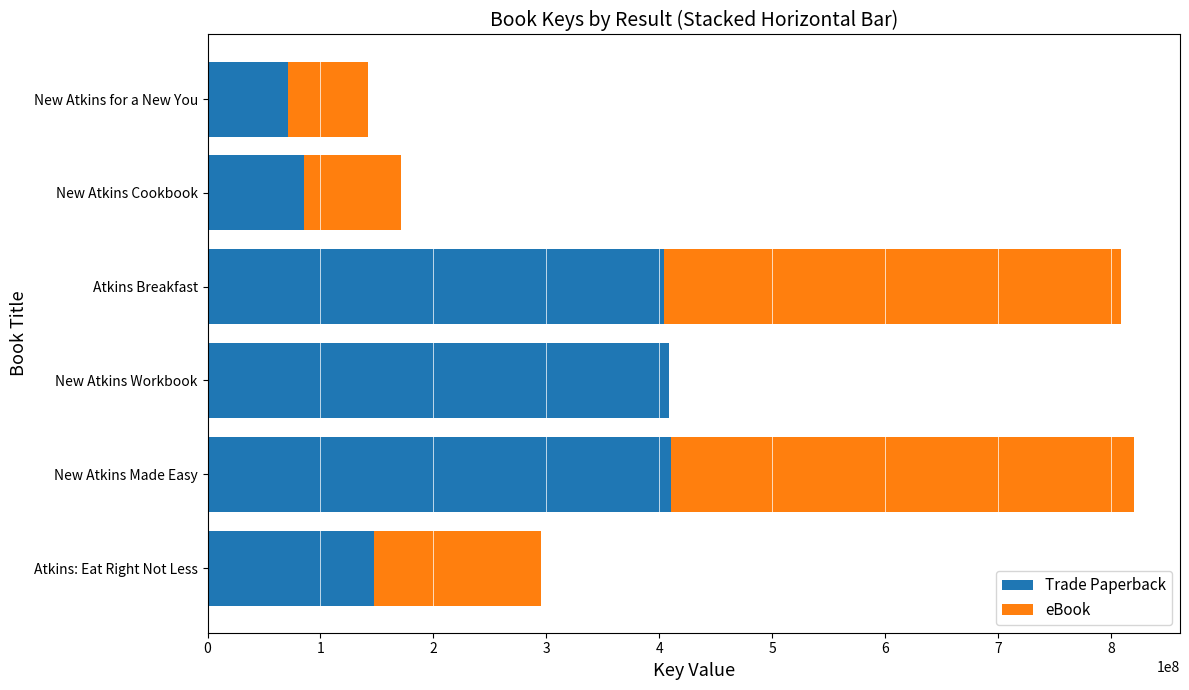

True or false: Trade Paperback has a value of 85583893 at New Atkins Cookbook.

True